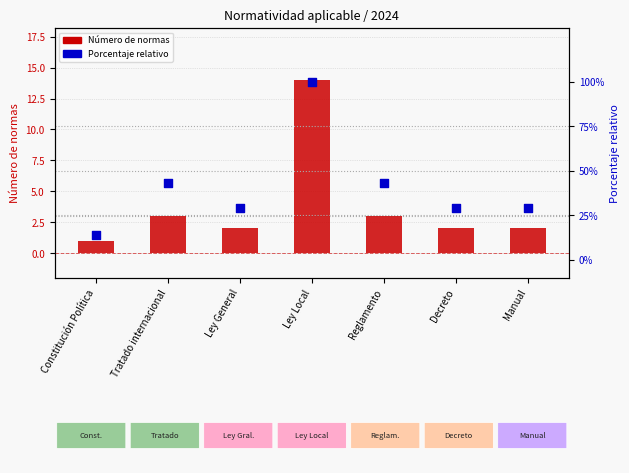

Which series has the largest total across all categories?

Porcentaje relativo